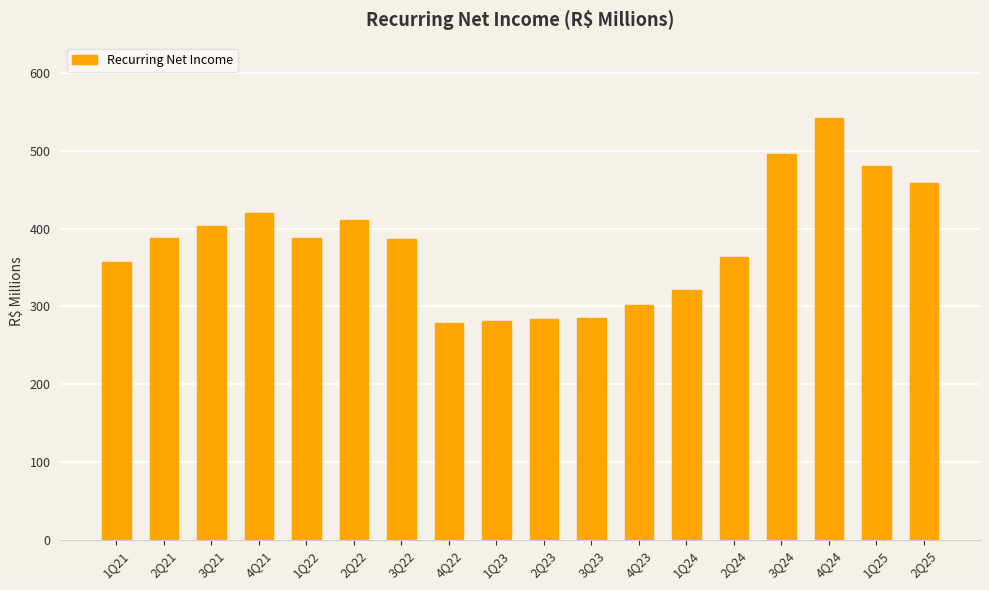

The value at 1Q23 is 281.6. True or false?

True